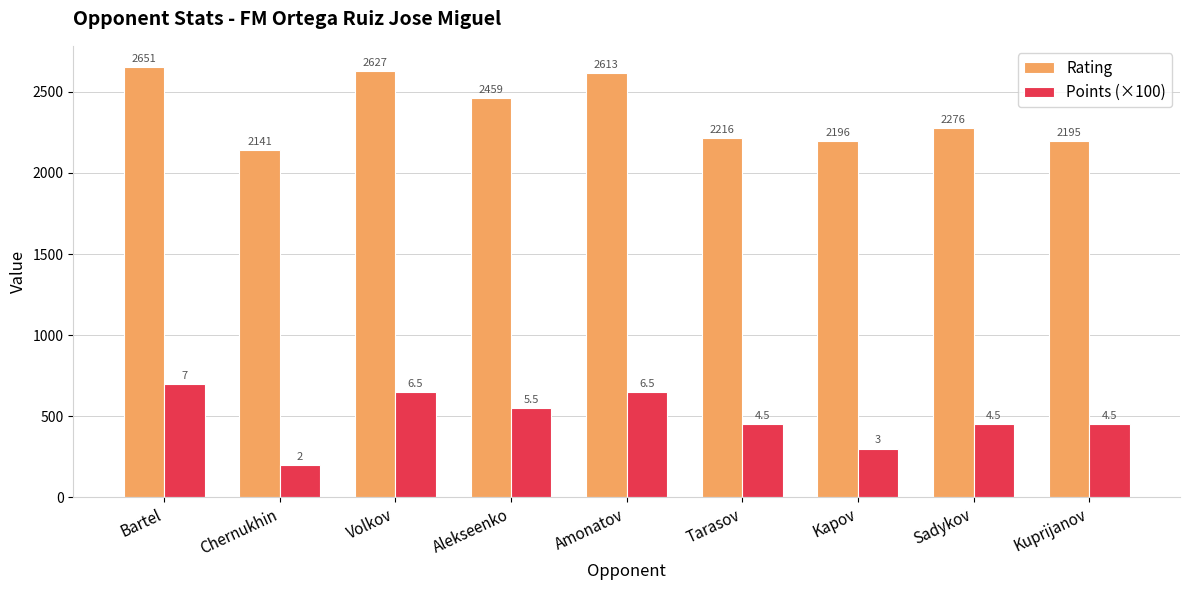

What is the approximate value of Rating at Tarasov, to the nearest 10?

2220